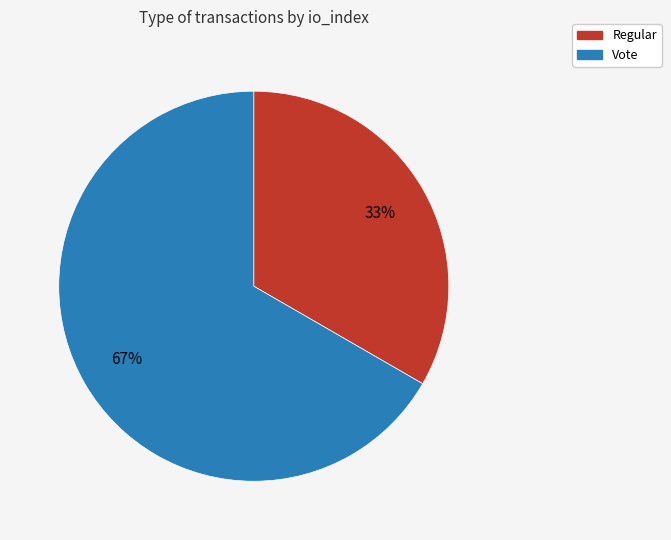

Do Vote and Regular together represent more than half of the pie?

Yes